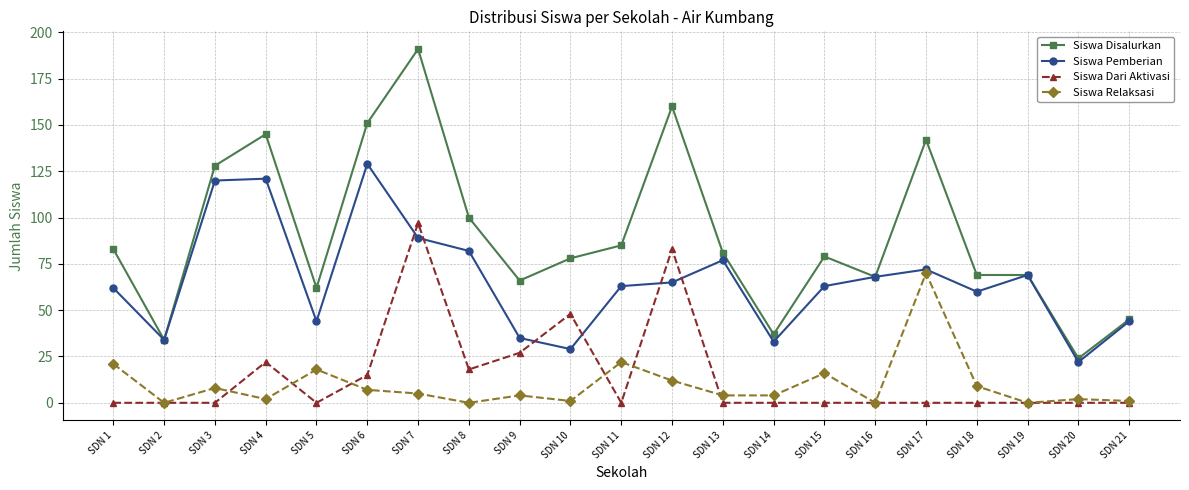

Does the chart have visible grid lines?

Yes